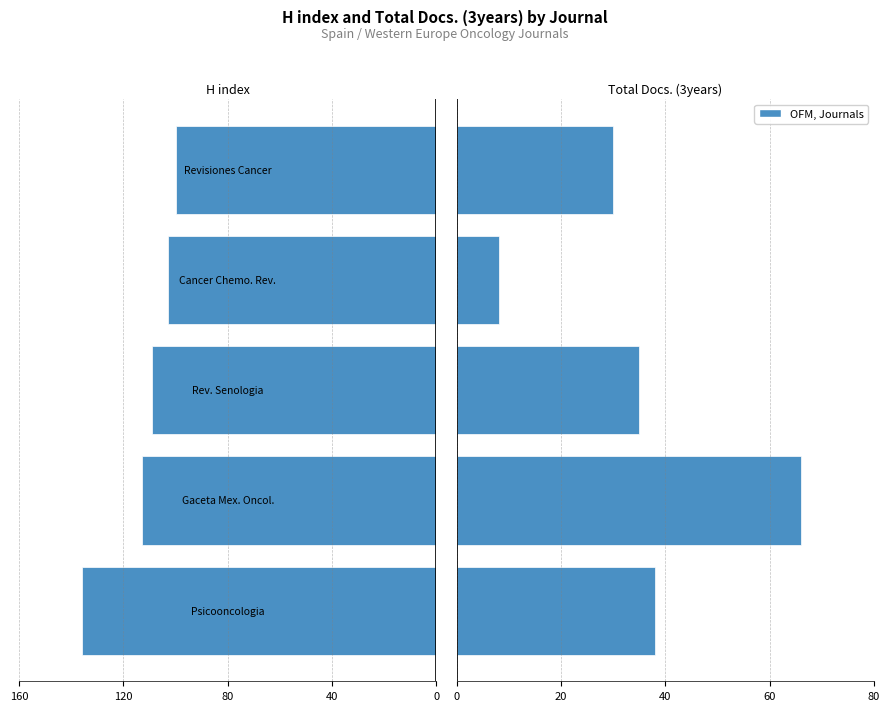

The H index series shows -180 at 40. True or false?

False